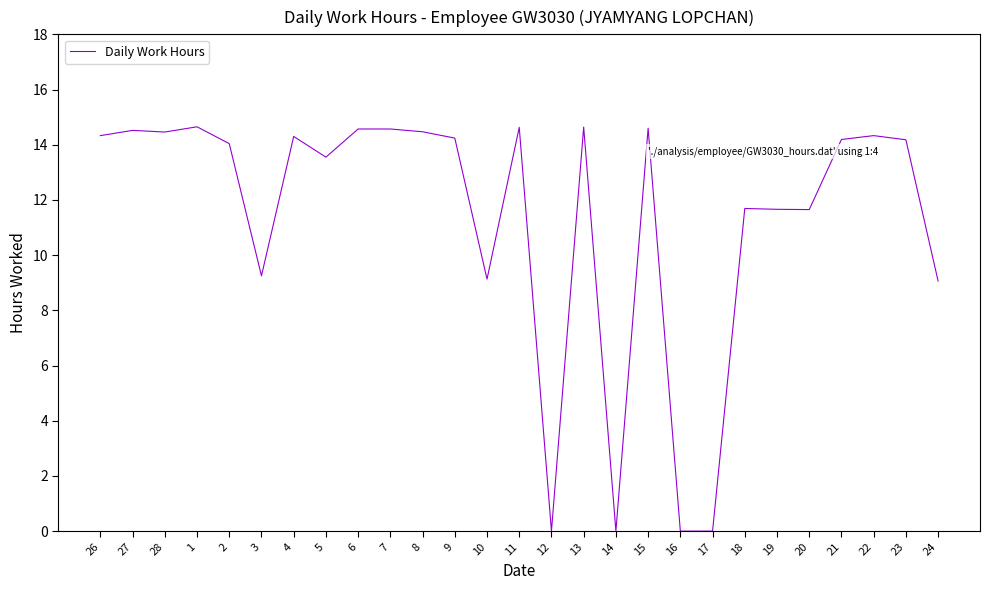

How many categories are shown in the chart?

27